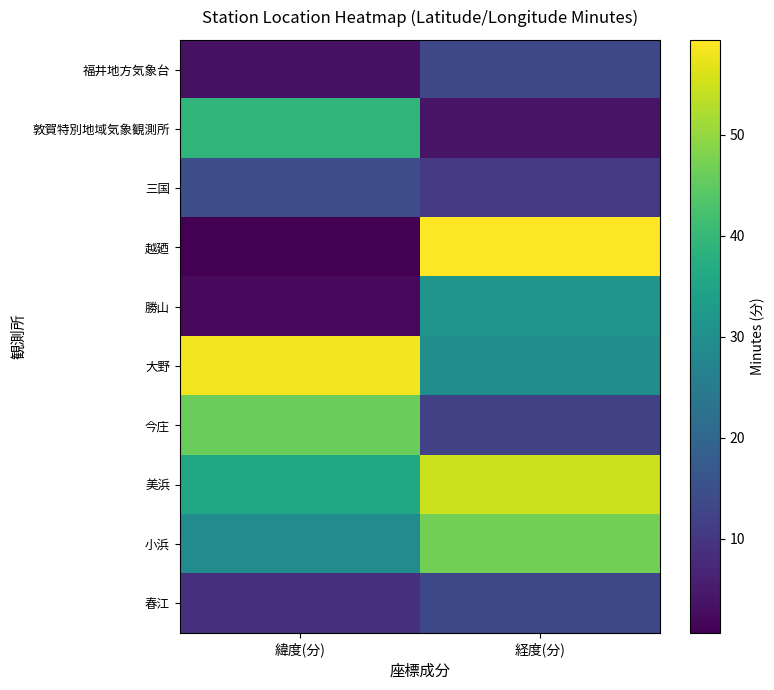

Reading left to right, what are all the values shown in this chart?

福井地方気象台: 緯度(分)=3.3	経度(分)=13.4
敦賀特別地域気象観測所: 緯度(分)=39.2	経度(分)=3.7
三国: 緯度(分)=14.6	経度(分)=10.4
越廼: 緯度(分)=0.7	経度(分)=59.4
勝山: 緯度(分)=2.3	経度(分)=31.3
大野: 緯度(分)=58.3	経度(分)=29.8
今庄: 緯度(分)=46.0	経度(分)=12.0
美浜: 緯度(分)=36.0	経度(分)=55.0
小浜: 緯度(分)=29.0	経度(分)=46.9
春江: 緯度(分)=8.5	経度(分)=13.4